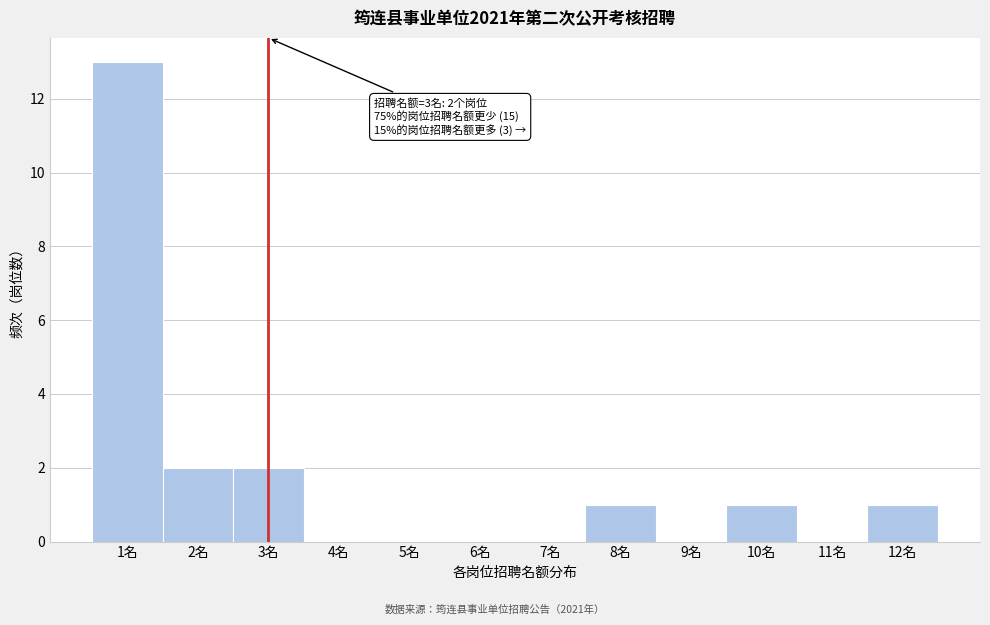

Over which range of the x-axis is the bar tallest?

0.5 to 1.5